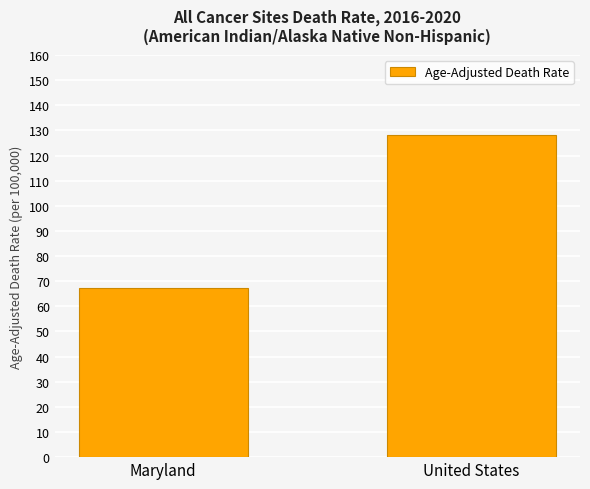

What is the sum of the values at United States and Maryland?

195.6